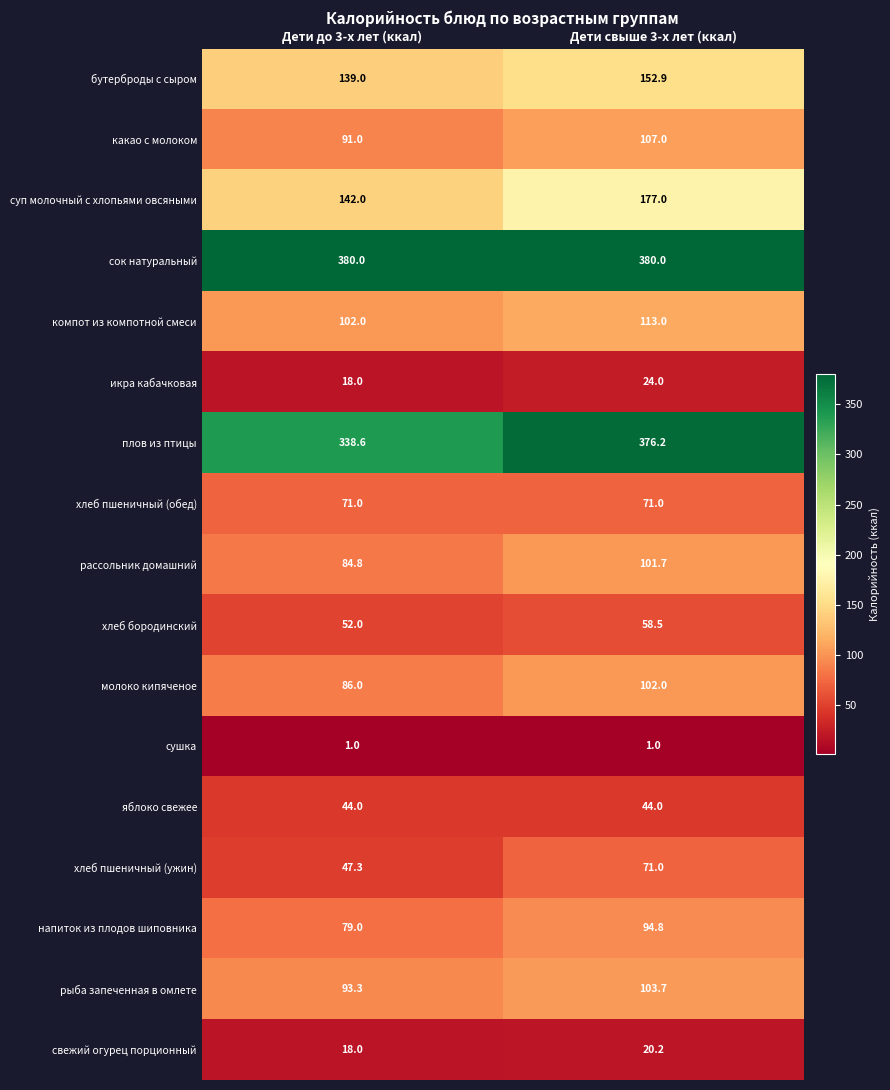

At which label does хлеб бородинский reach its peak?

Дети свыше 3-х лет (ккал)